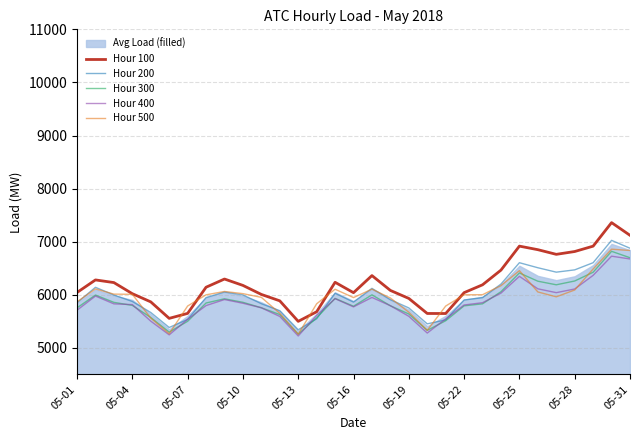

The value of Hour 200 at 05-13 is 5340.8. True or false?

True